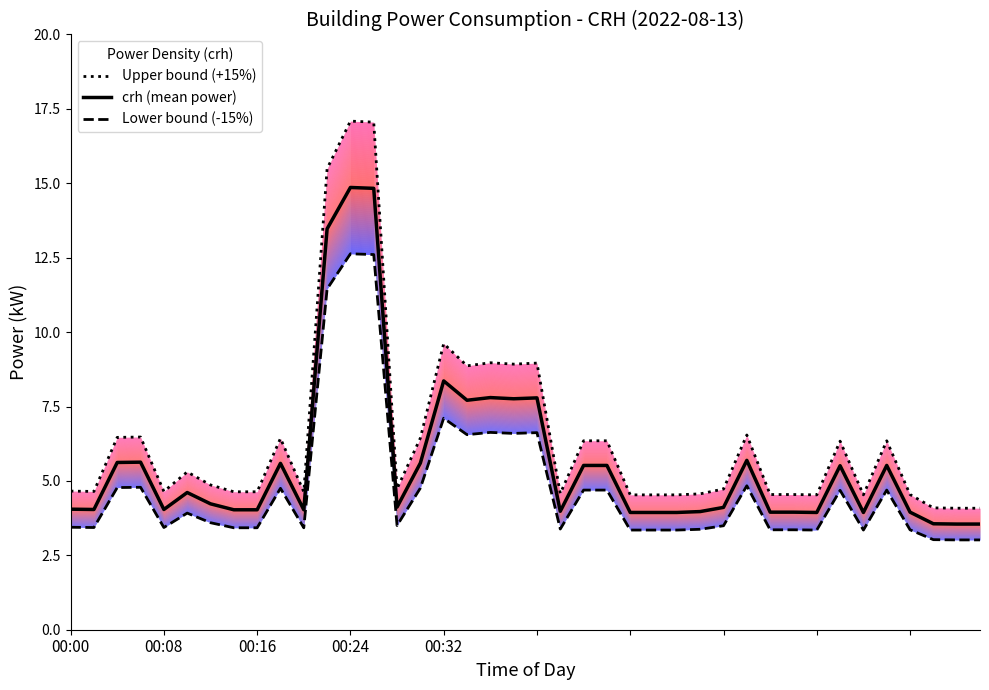

How many lines are shown in the chart?

3